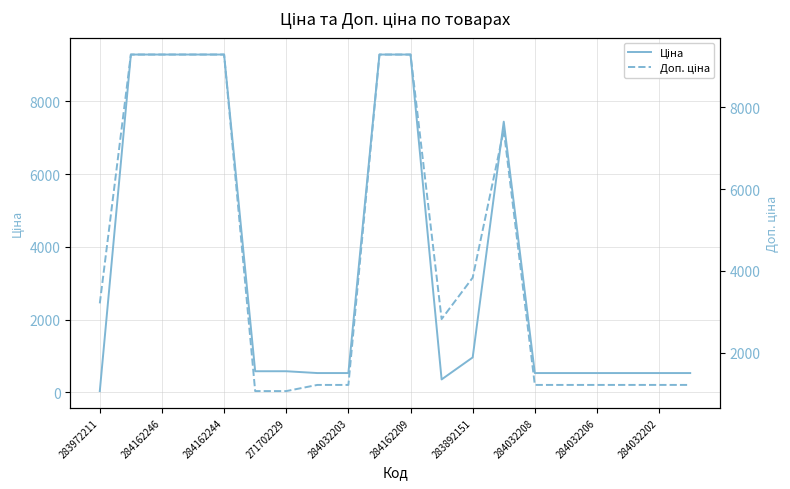

How many categories are shown in the chart?

20